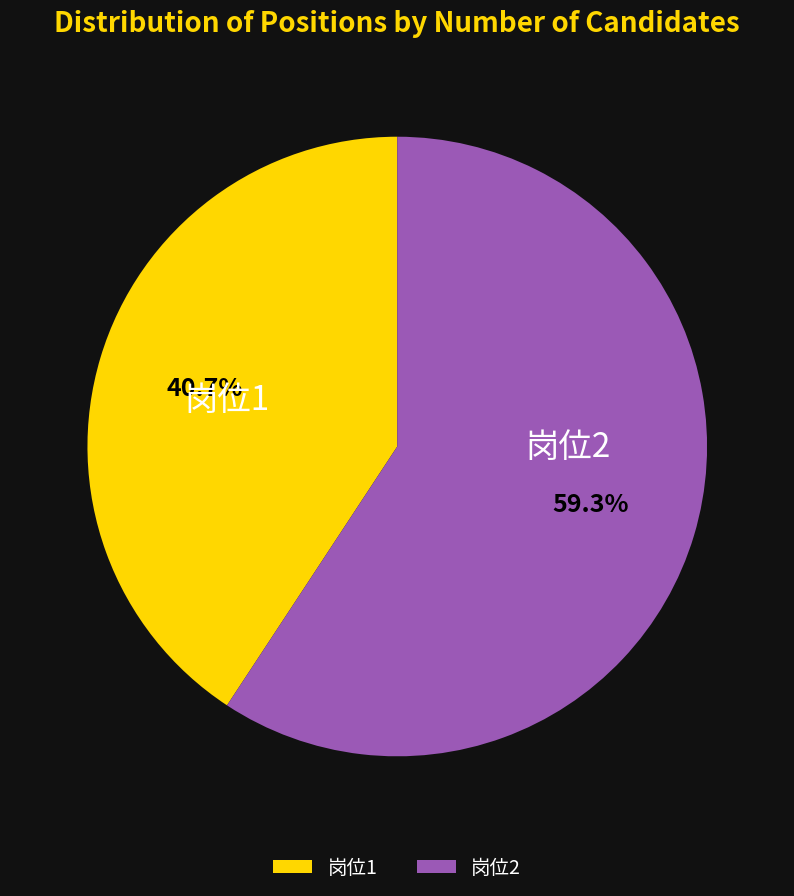

How many slices are in this pie chart?

2